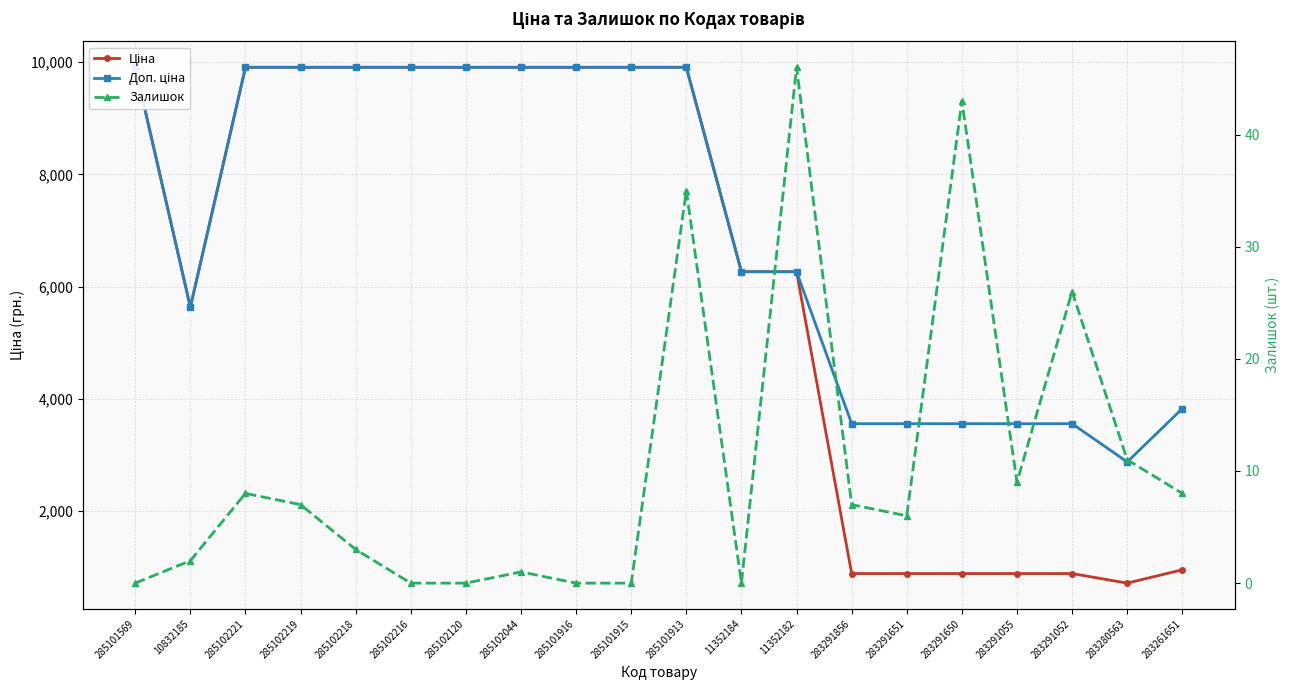

True or false: Ціна and Залишок intersect in this chart.

False